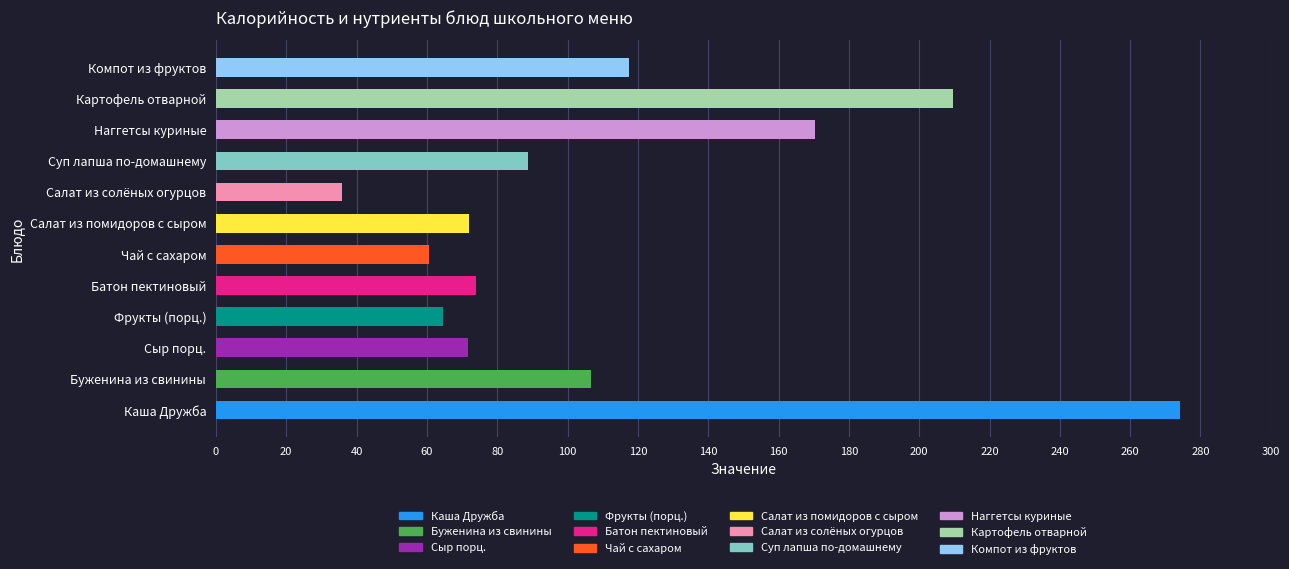

What is the approximate value at Буженина из свинины?

106.7